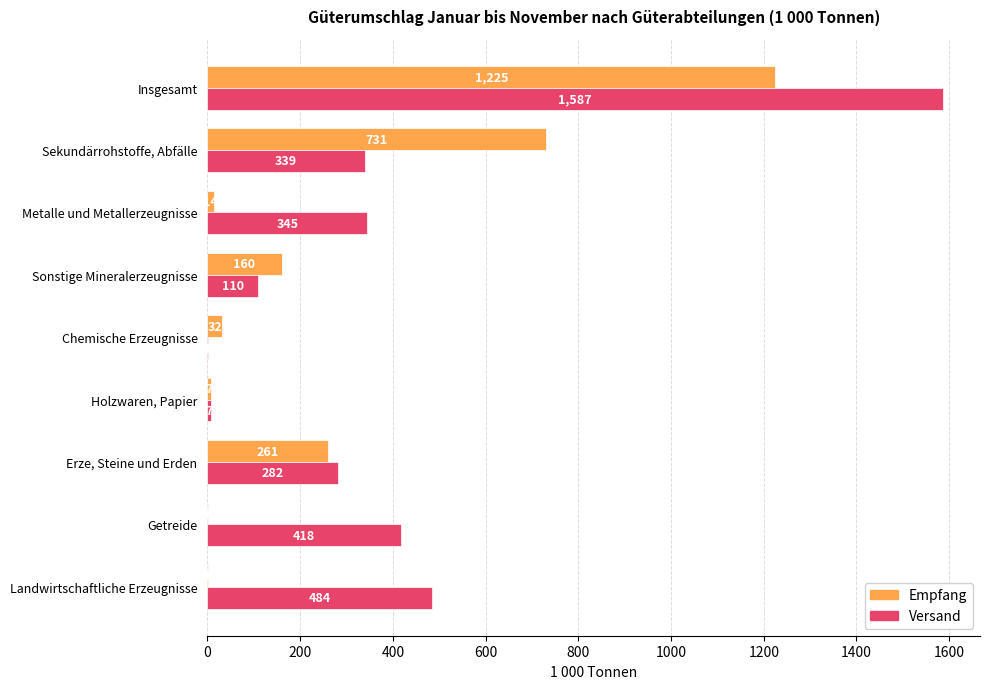

True or false: Empfang has a value of 1225 at Insgesamt.

True